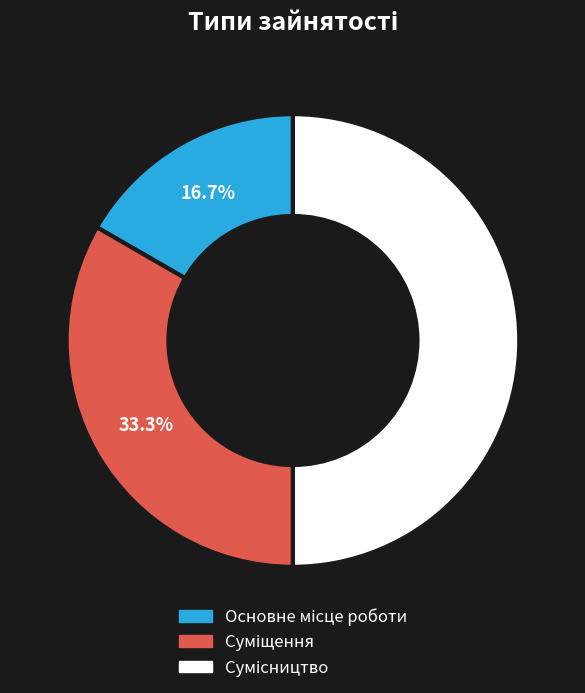

What is the largest slice in the pie chart?

Сумісництво